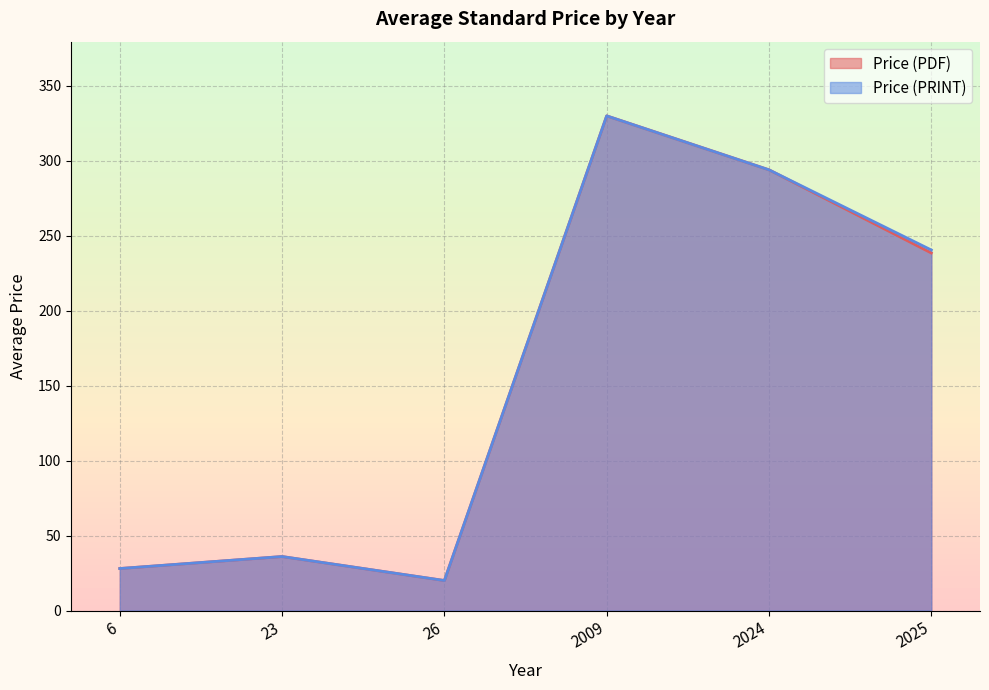

Which series changed the most between 2025 and 2025?

Price (PDF)